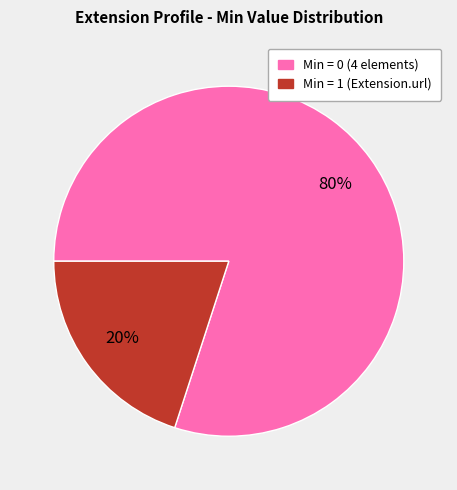

To the nearest percent, what is the average slice percentage?

50%